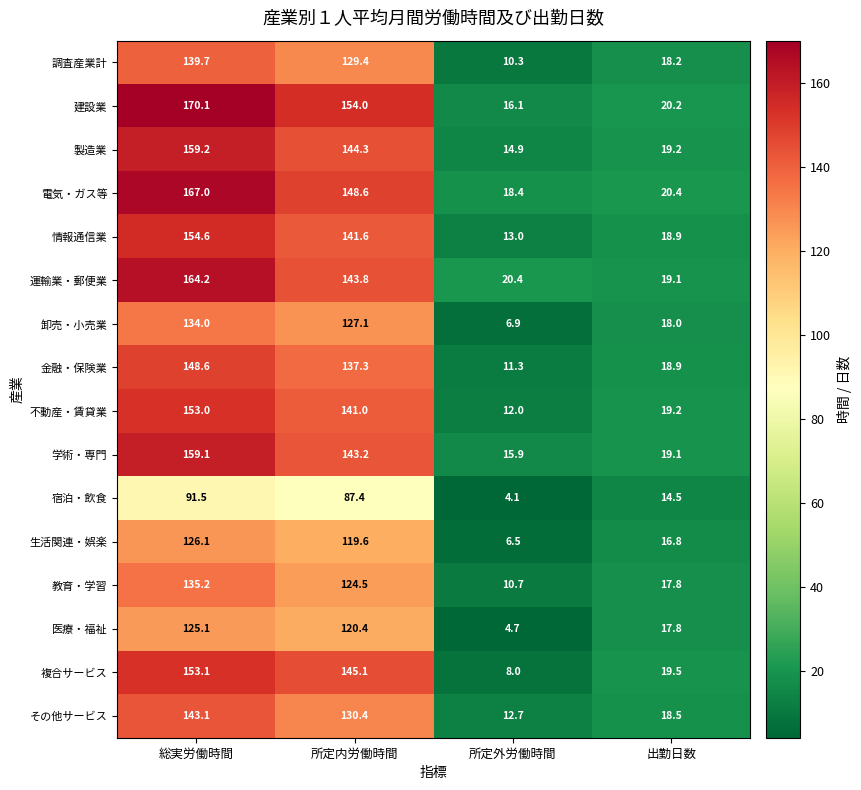

List the labels in order of 建設業 value, smallest first.

所定外労働時間, 出勤日数, 所定内労働時間, 総実労働時間